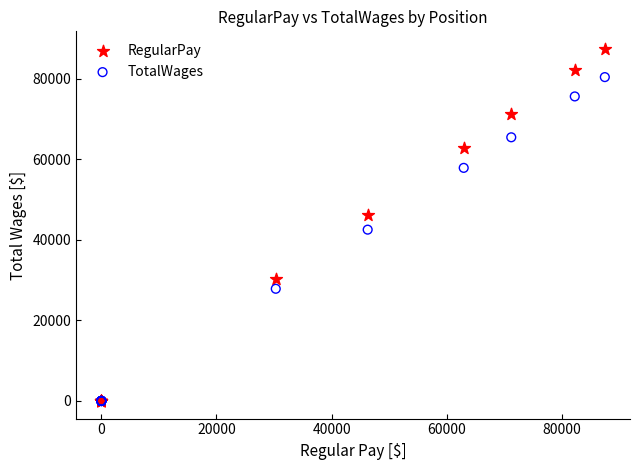

Which series has the widest spread of Y values?

RegularPay